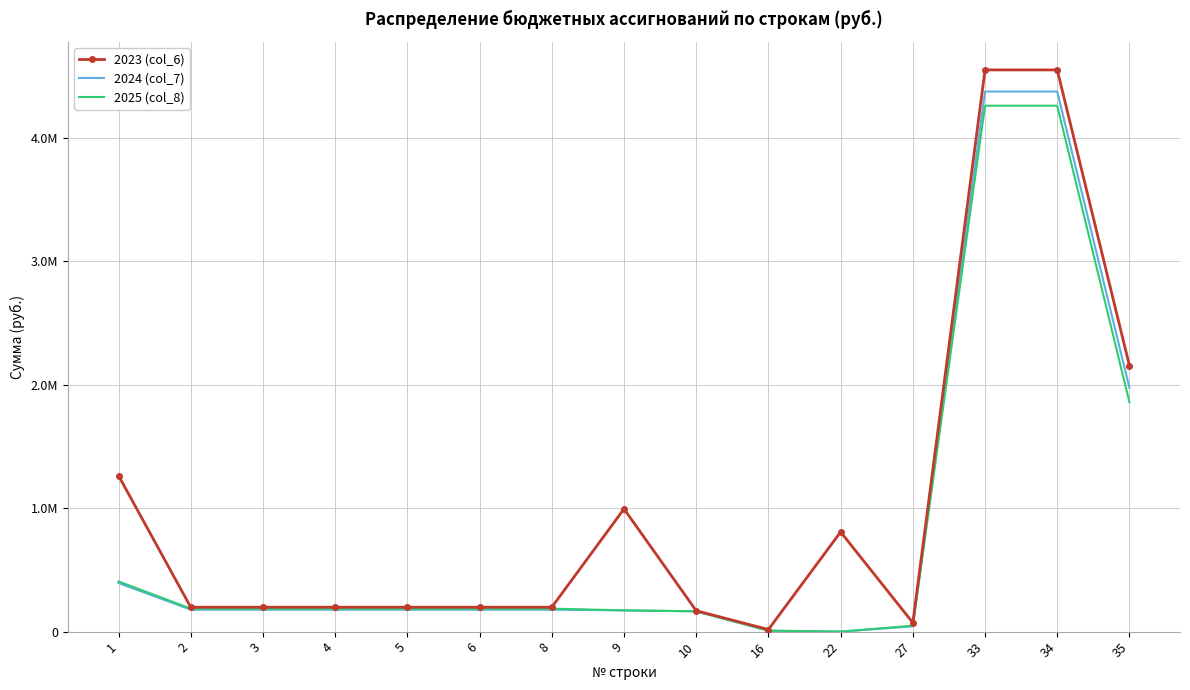

Between 2 and 34, which is larger?

34